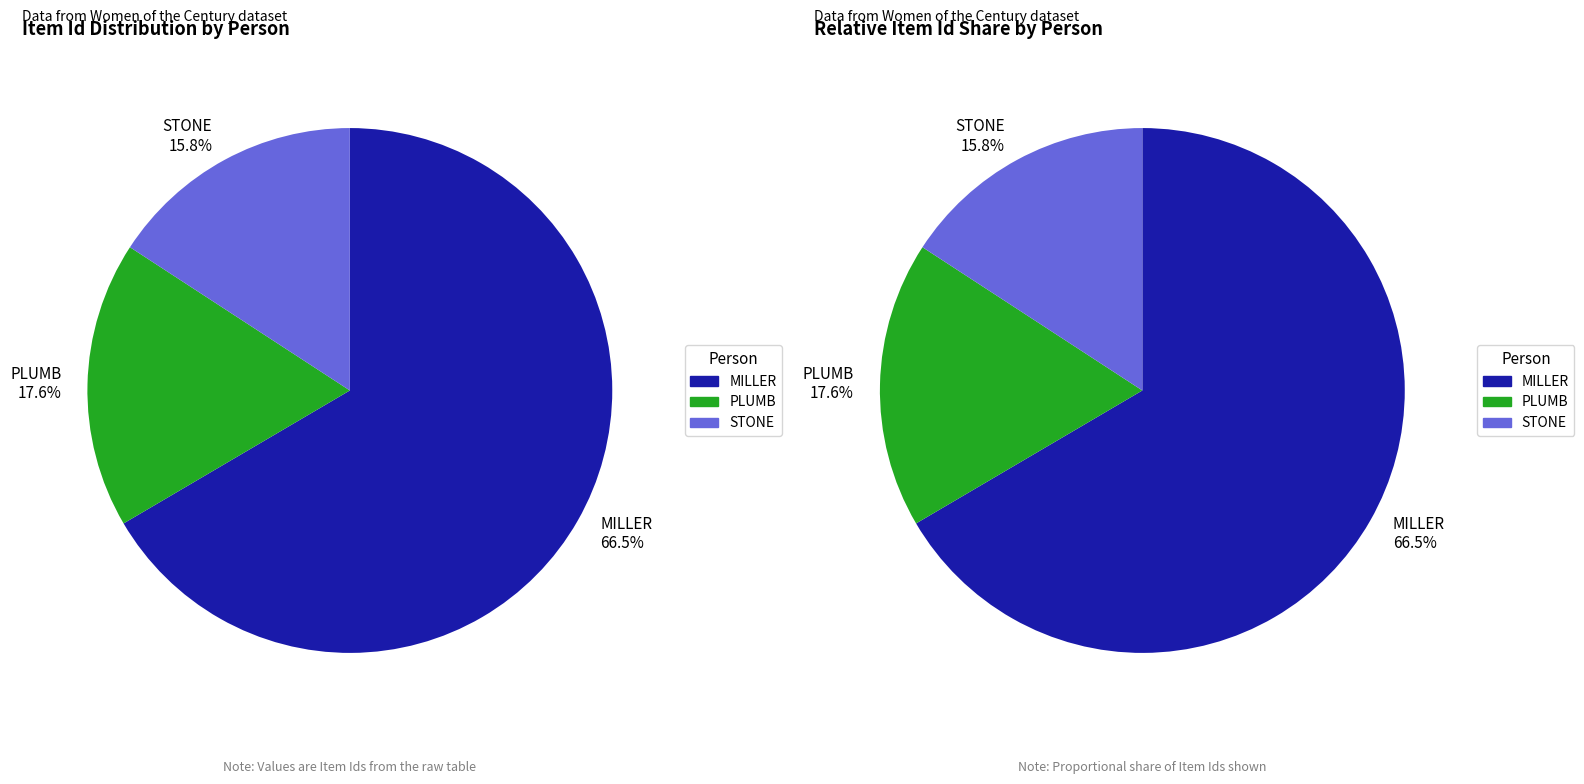

Rank the categories by value from highest to lowest.

MILLER, Mrs. Emily Huntington, PLUMB, Levancia Holcomb, STONE, Mrs. Lucy